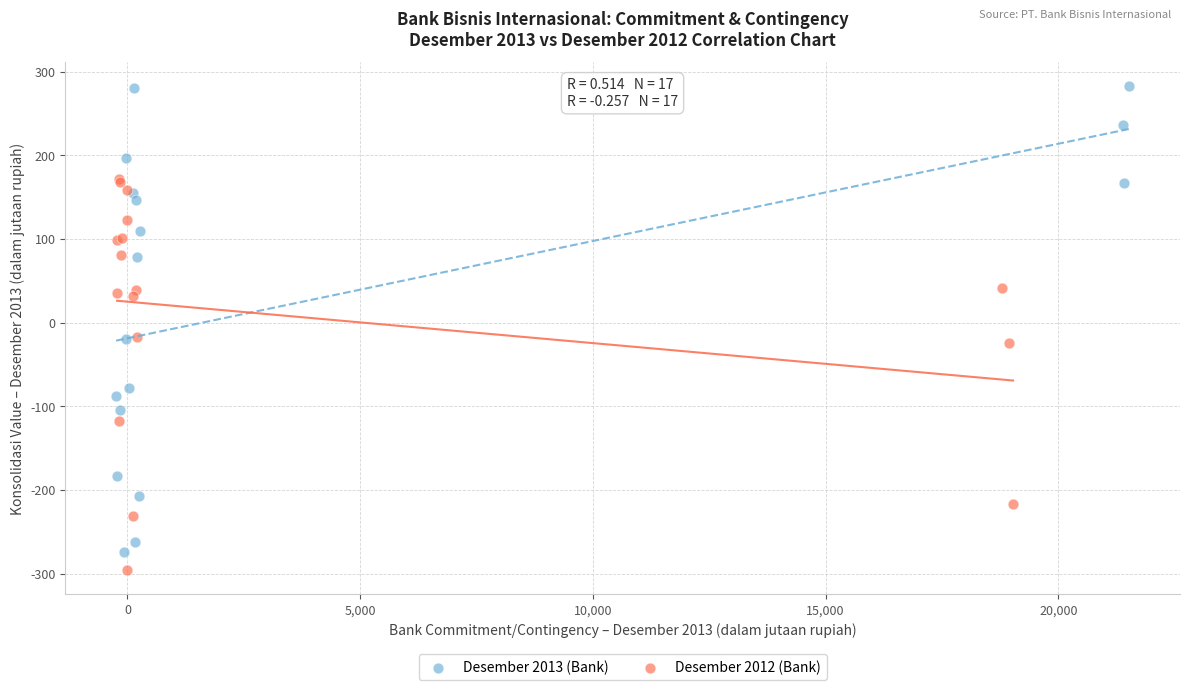

Which series contains the highest Y value?

Desember 2013 (Bank)